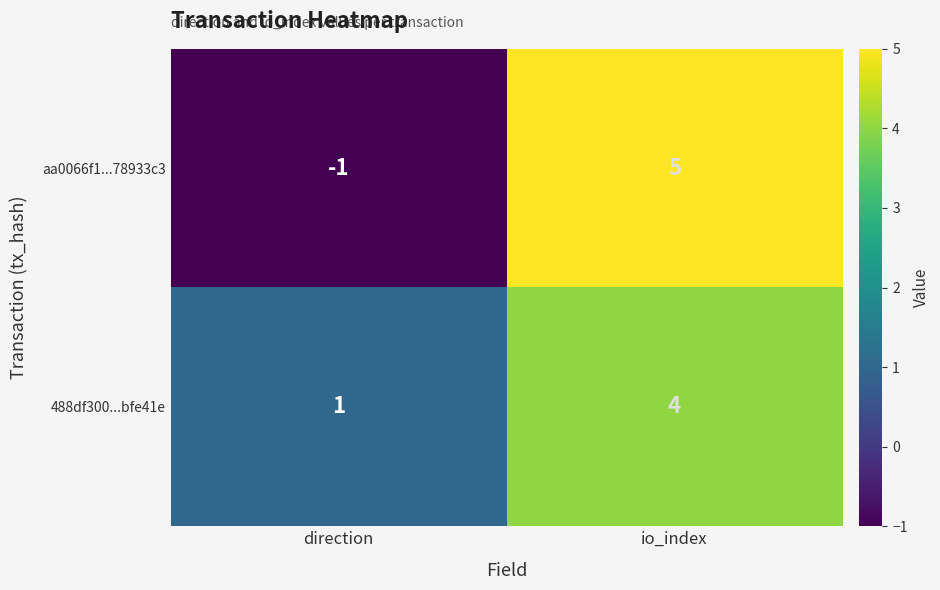

What is the difference between the 488df300...bfe41e values at direction and io_index?

3